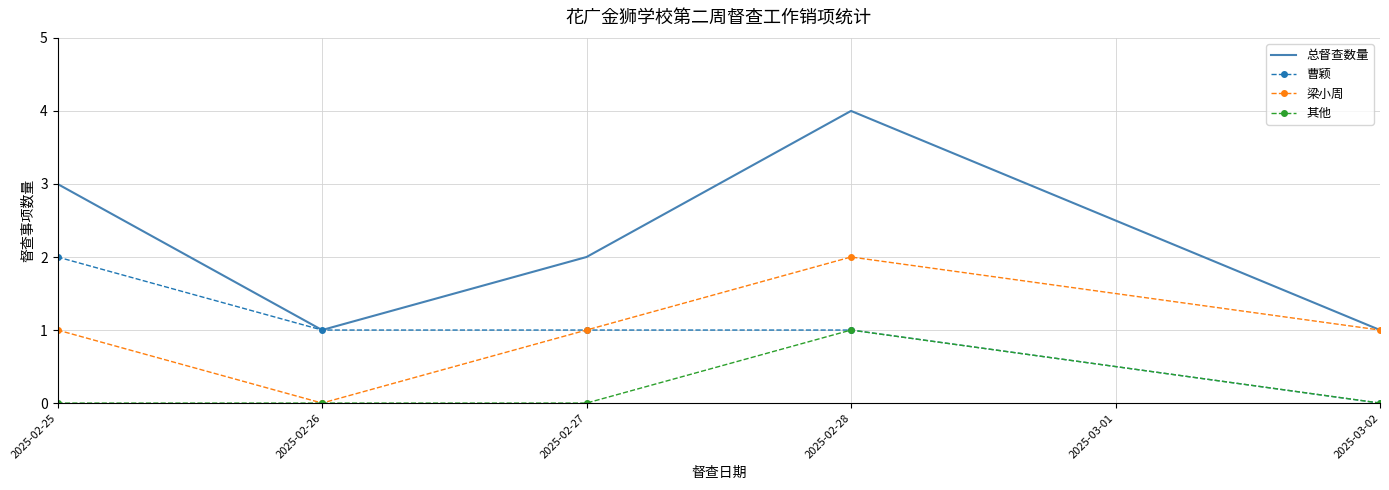

Which series has the widest spread of values?

总督查数量